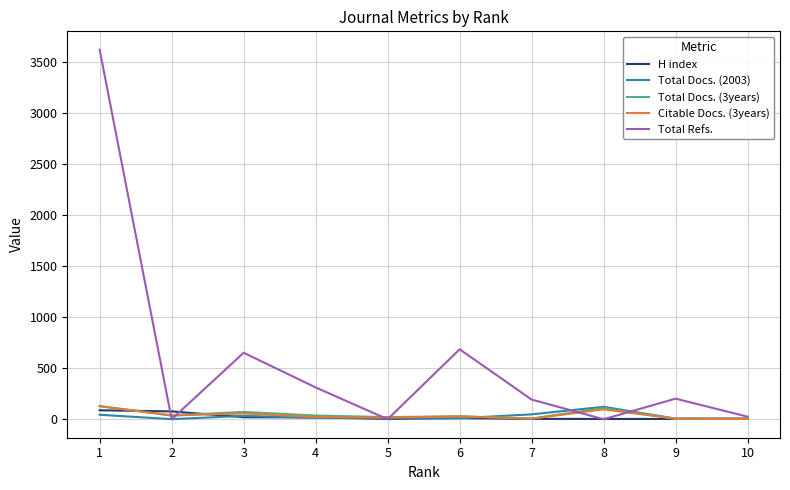

At which category does the chart reach its peak across all series?

1